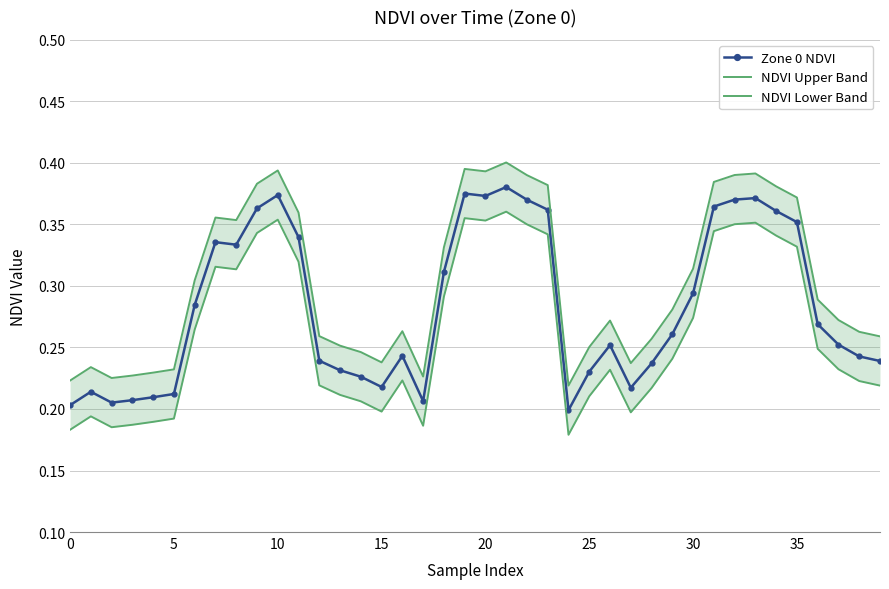

What is the value of the Zone 0 NDVI point at the 38th from the left?

0.3